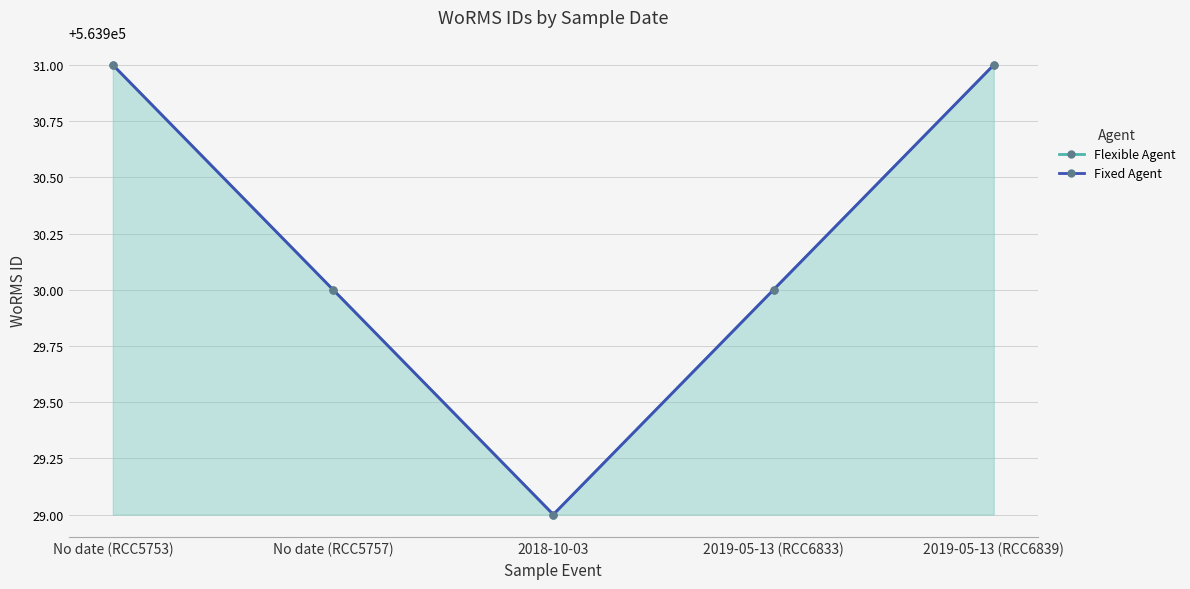

Reading right to left, list all the values displayed in this chart.

Flexible Agent: 2019-05-13 (RCC6839)=563931	2019-05-13 (RCC6833)=563930	2018-10-03=563929	No date (RCC5757)=563930	No date (RCC5753)=563931
Fixed Agent: 2019-05-13 (RCC6839)=563931	2019-05-13 (RCC6833)=563930	2018-10-03=563929	No date (RCC5757)=563930	No date (RCC5753)=563931